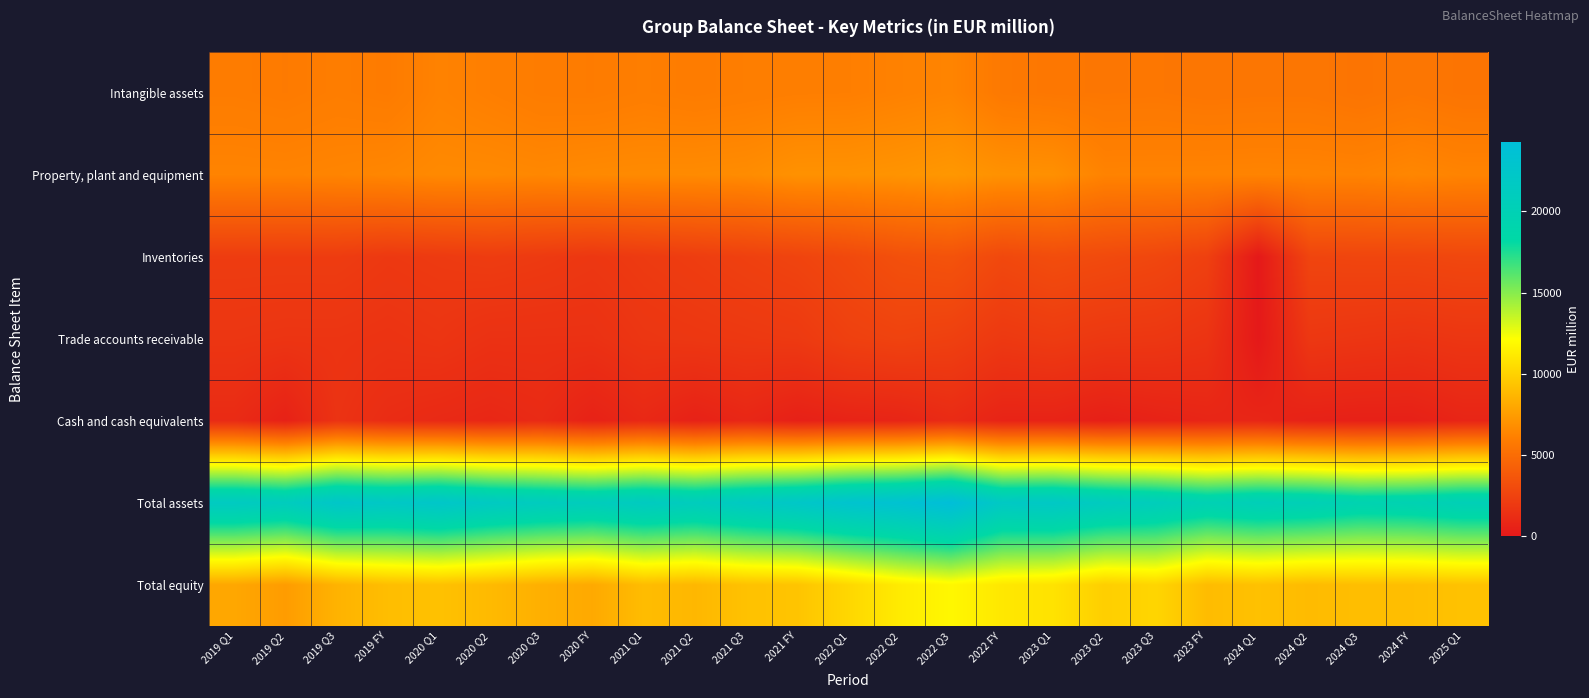

Between 2024 FY and 2023 Q3, which is larger?

2023 Q3